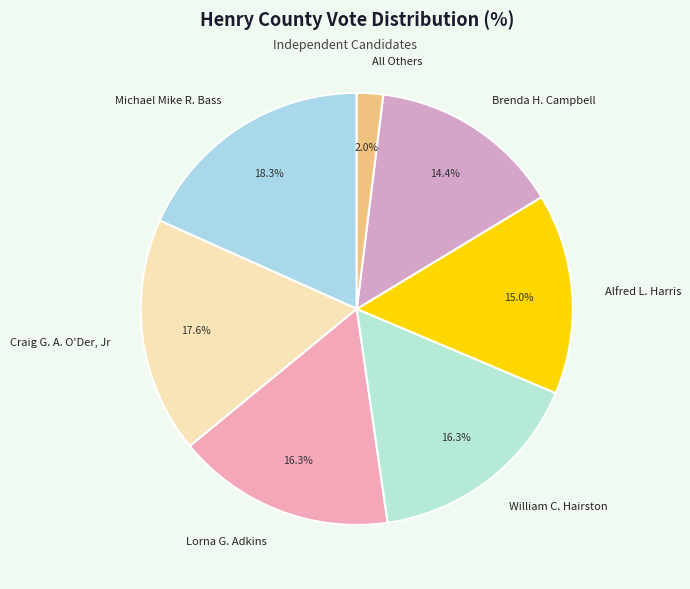

Does All Others represent more than half of the total?

No